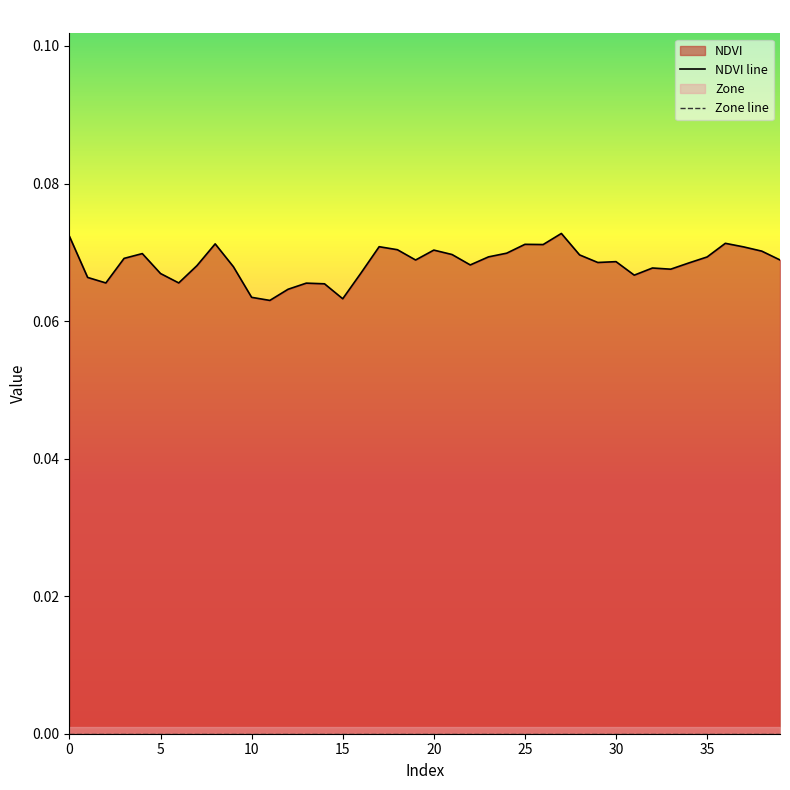

What is the greatest value displayed?

0.1